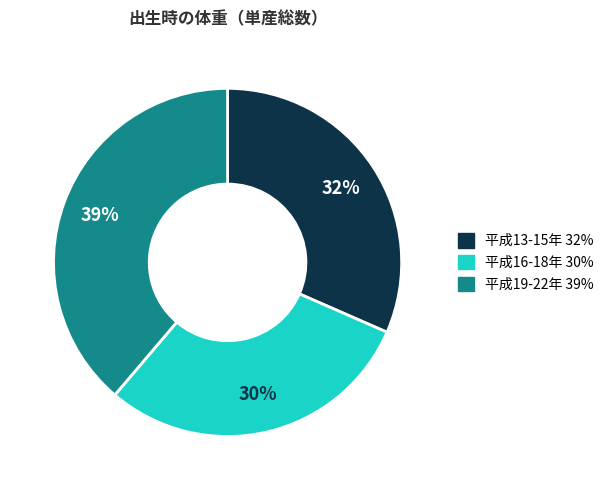

To the nearest percent, what is the average slice percentage?

33%